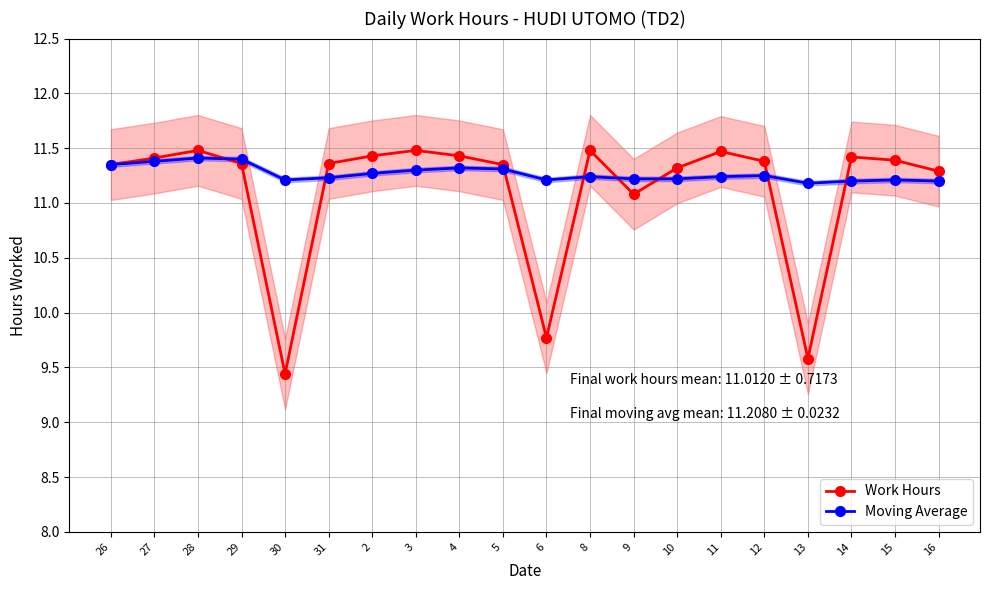

After their last crossing, which series has the higher values: Work Hours or Moving Average?

Work Hours